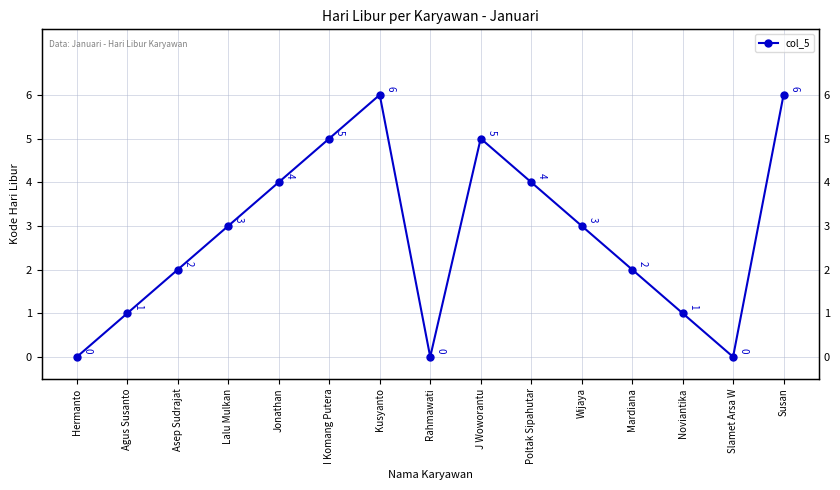

Reading left to right, list all the values displayed in this chart.

0	1	2	3	4	5	6	0	5	4	3	2	1	0	6